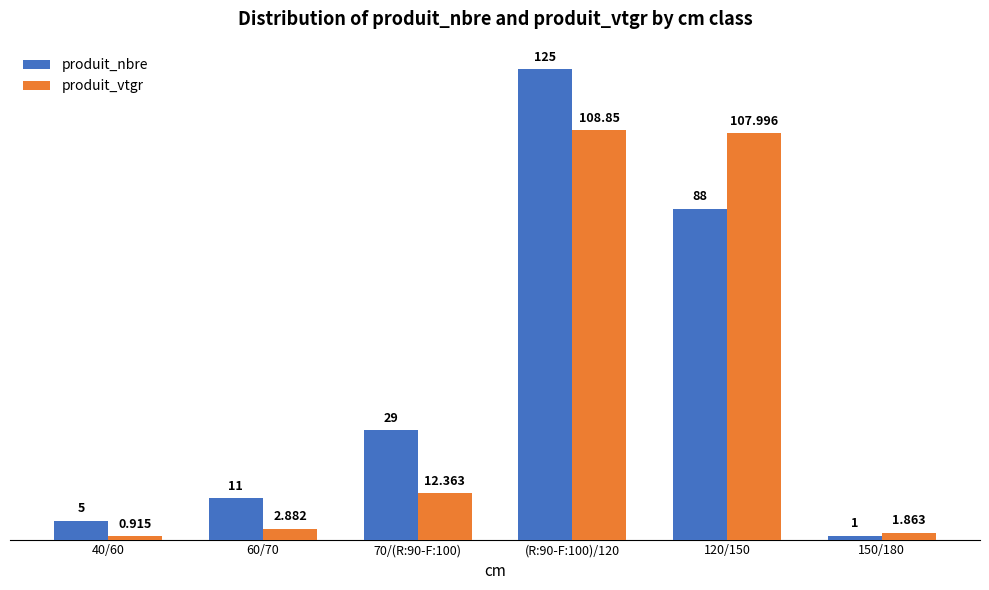

What position from the left is 150/180?

6